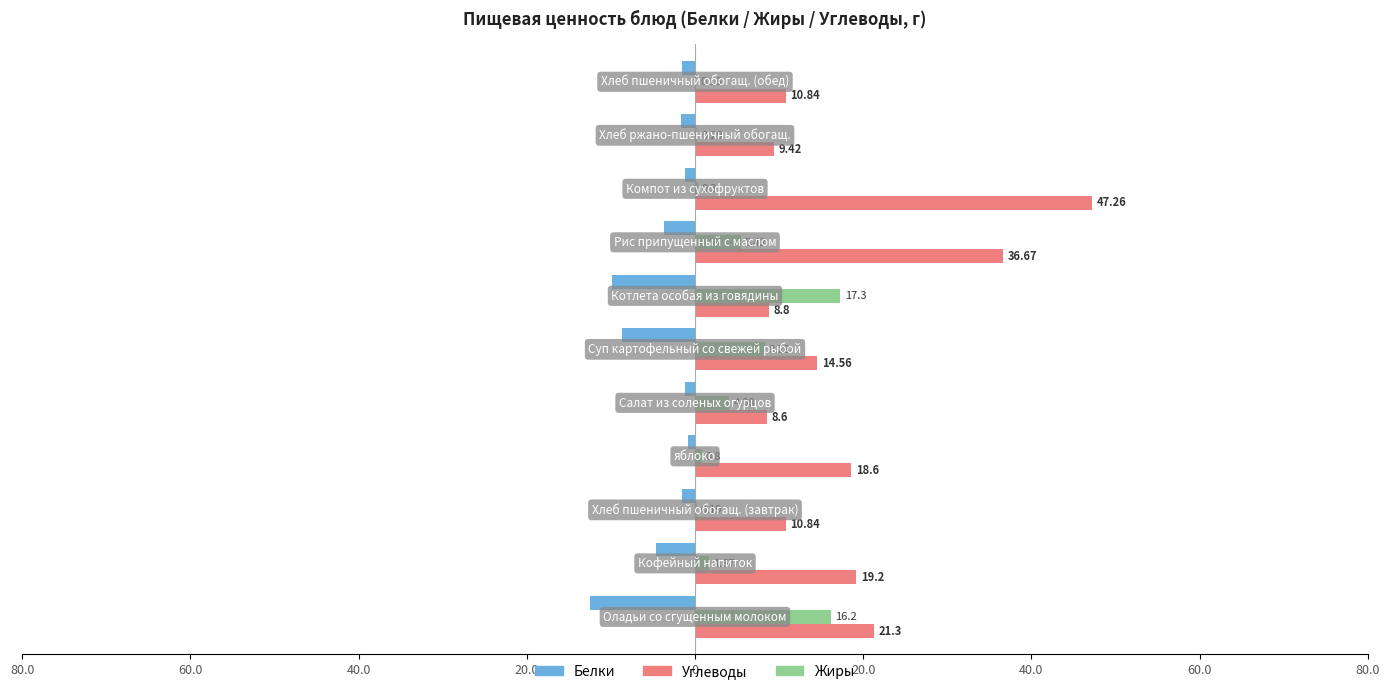

What are all the series names shown in the legend?

Белки, Углеводы, Жиры